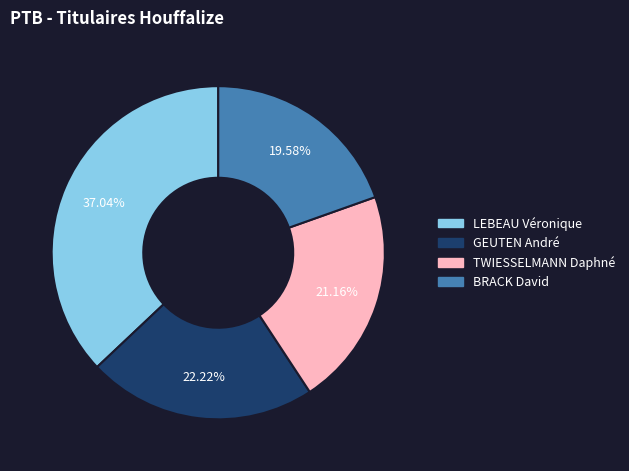

To the nearest percent, what portion does BRACK David represent?

20%